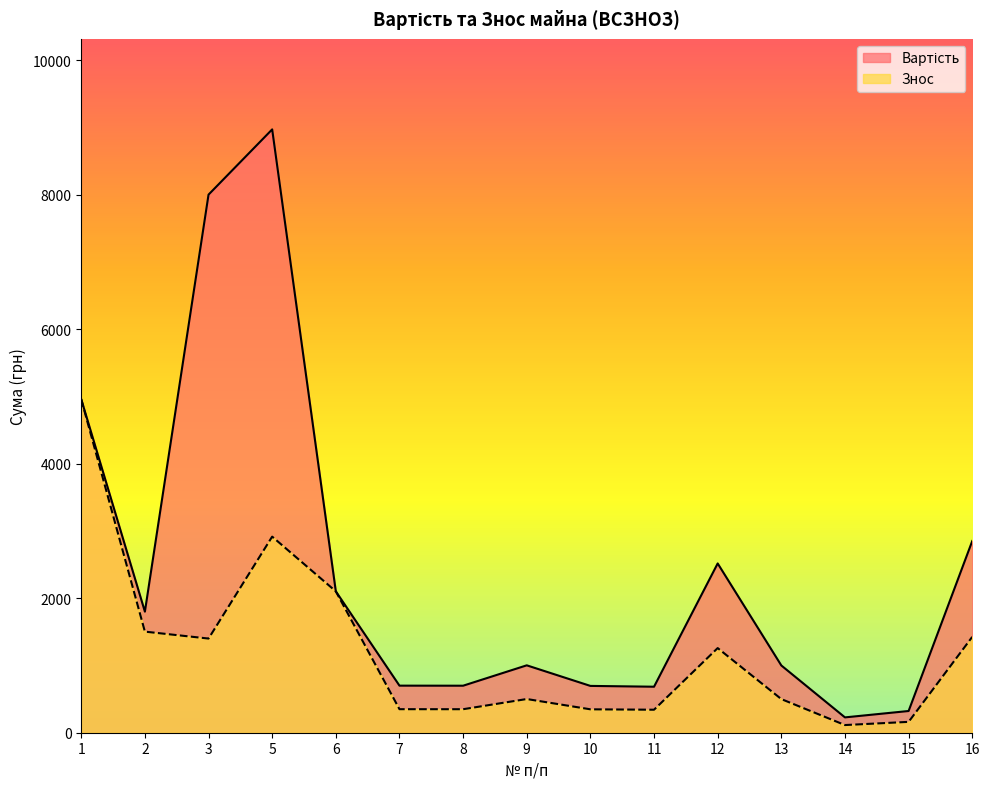

What is the sum of all Вартість values?

36527.6